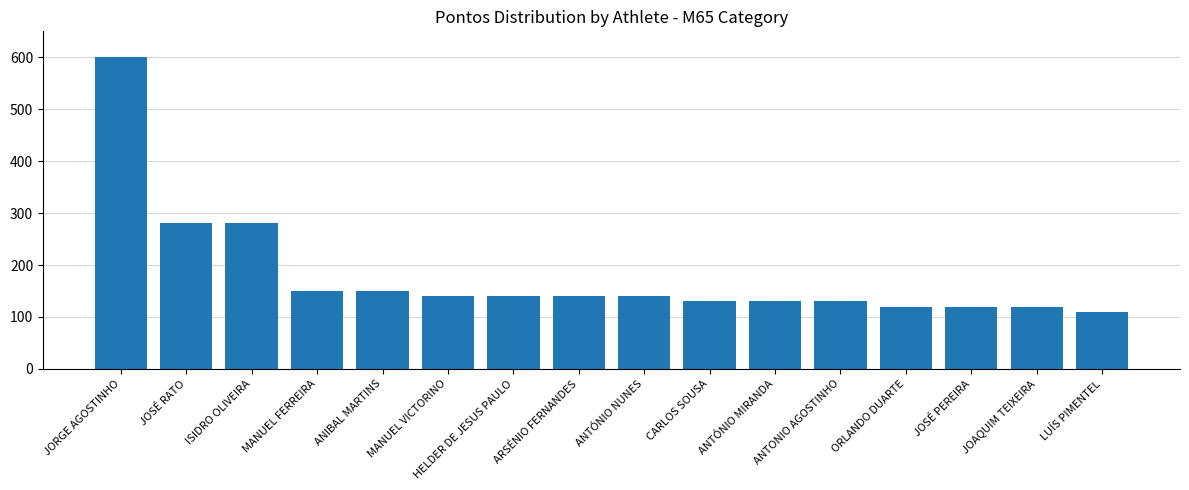

At which label does the data first exceed 140?

JORGE AGOSTINHO